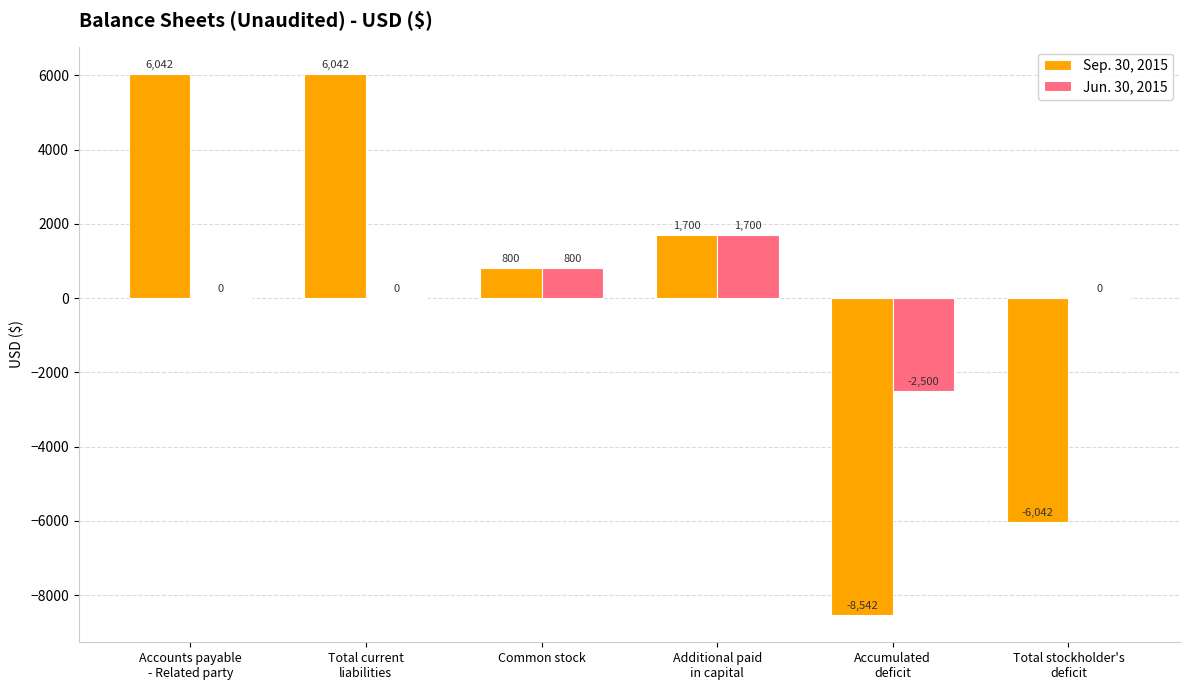

Reading left to right, list all the values displayed in this chart.

Sep. 30, 2015: Accounts payable
- Related party=6042	Total current
liabilities=6042	Common stock=800	Additional paid
in capital=1700	Accumulated
deficit=-8542	Total stockholder's
deficit=-6042
Jun. 30, 2015: Accounts payable
- Related party=0	Total current
liabilities=0	Common stock=800	Additional paid
in capital=1700	Accumulated
deficit=-2500	Total stockholder's
deficit=0